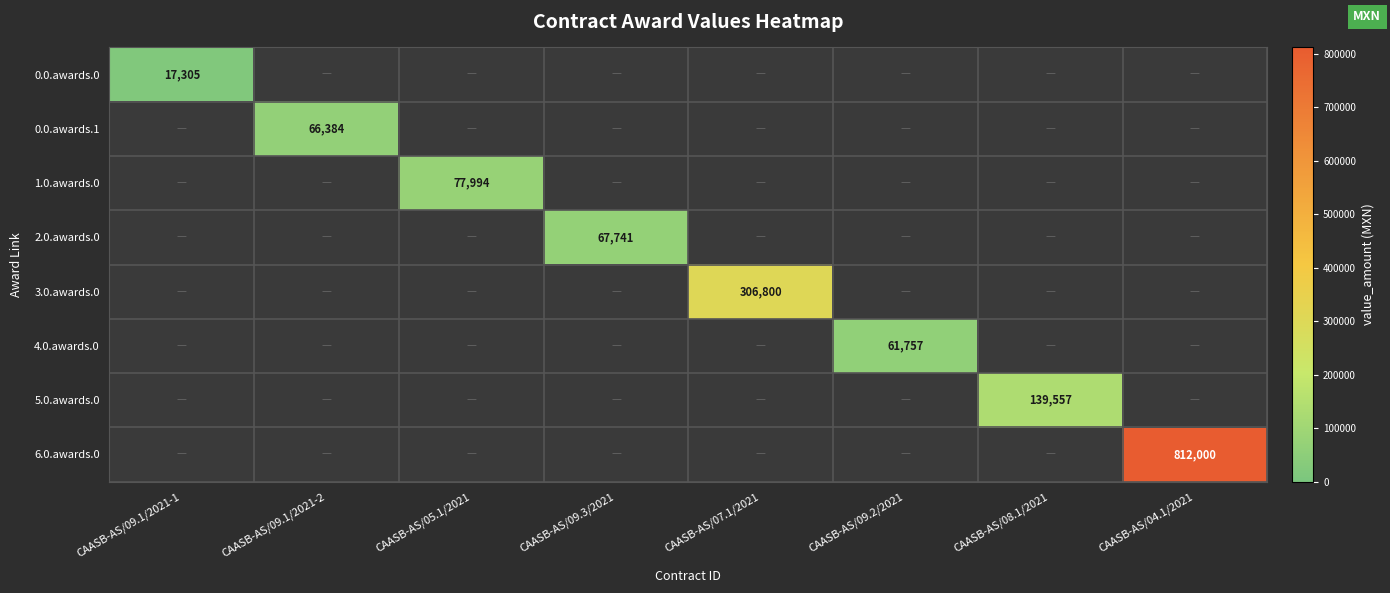

The value of 0.0.awards.0 at CAASB-AS/09.1/2021-1 is 17305. True or false?

True